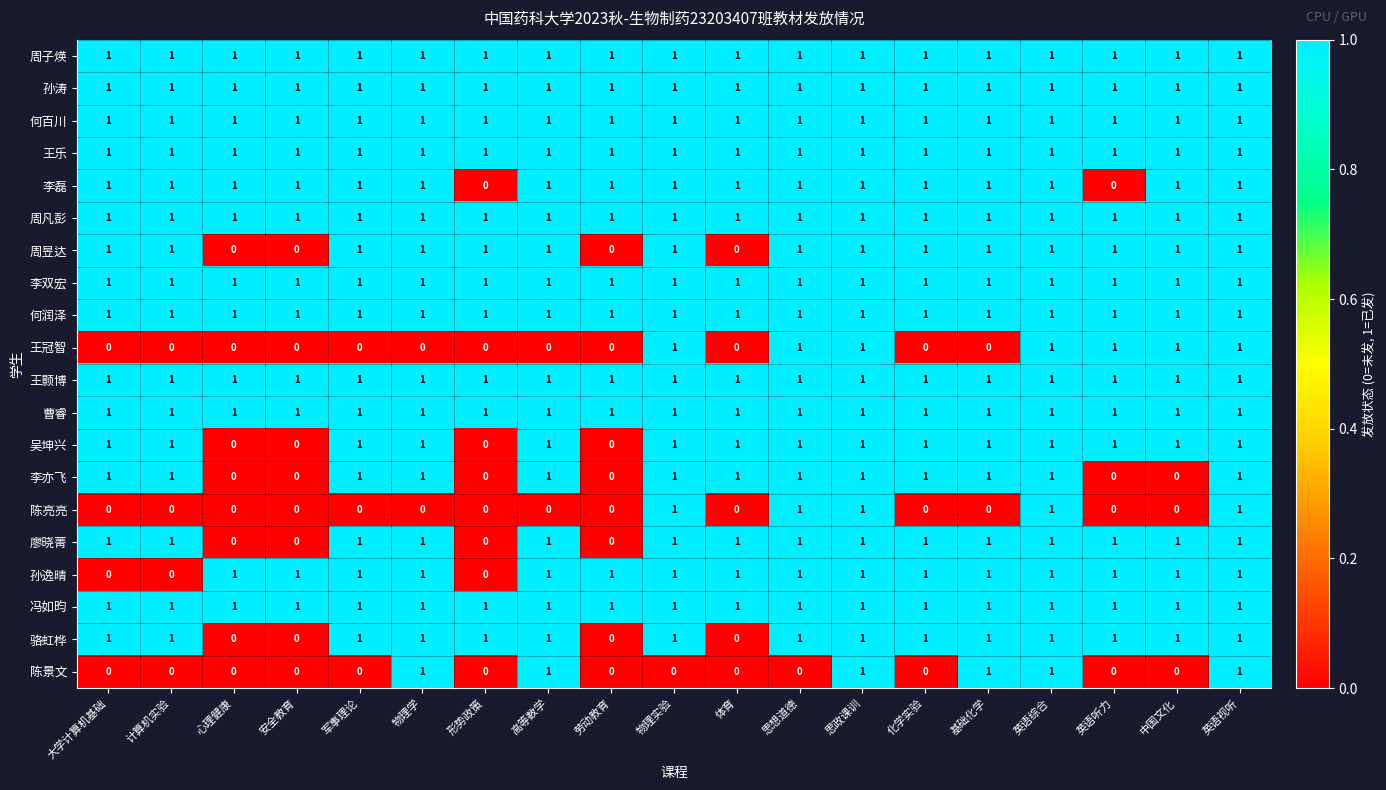

What is the sum of all 何润泽 values?

19